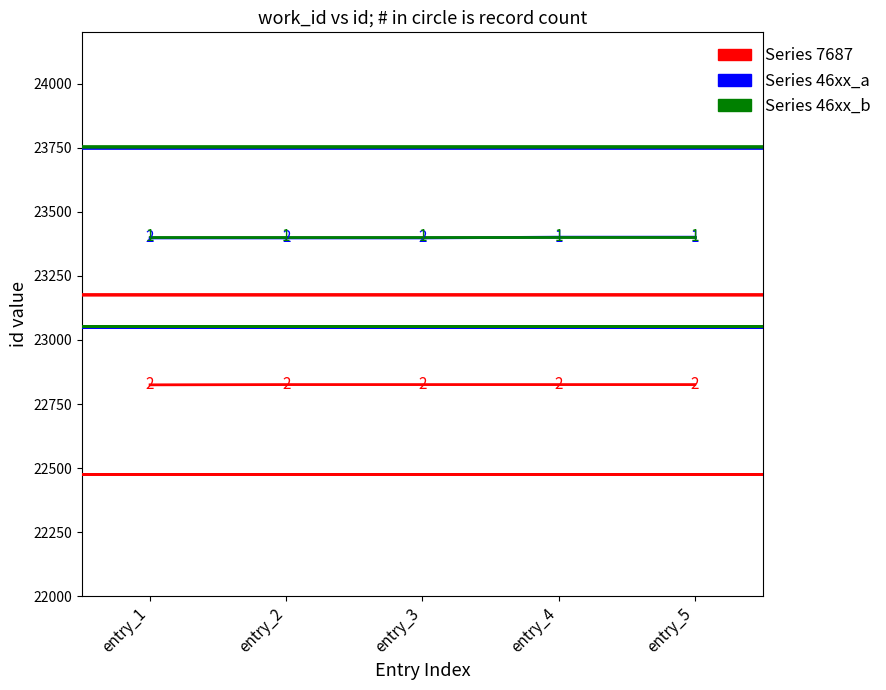

True or false: Series 46xx_a has more than 2 interior local peaks.

False